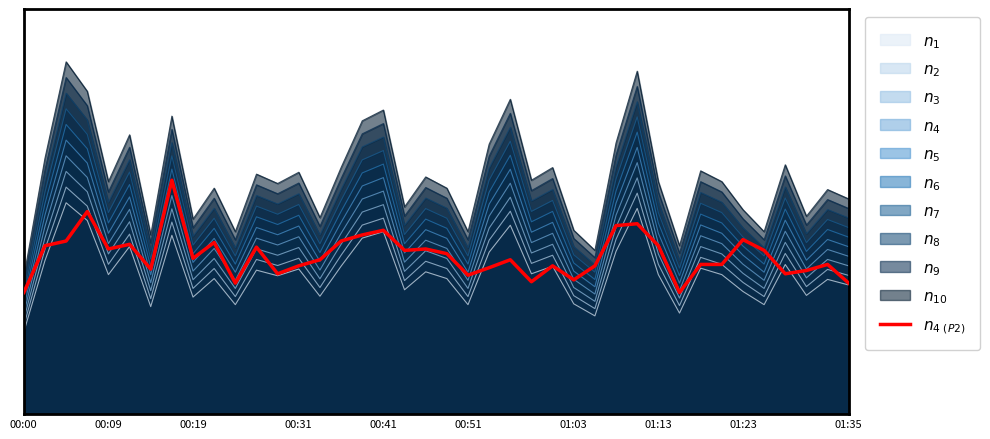

What is the change in value from 14 to 20?

+0.1